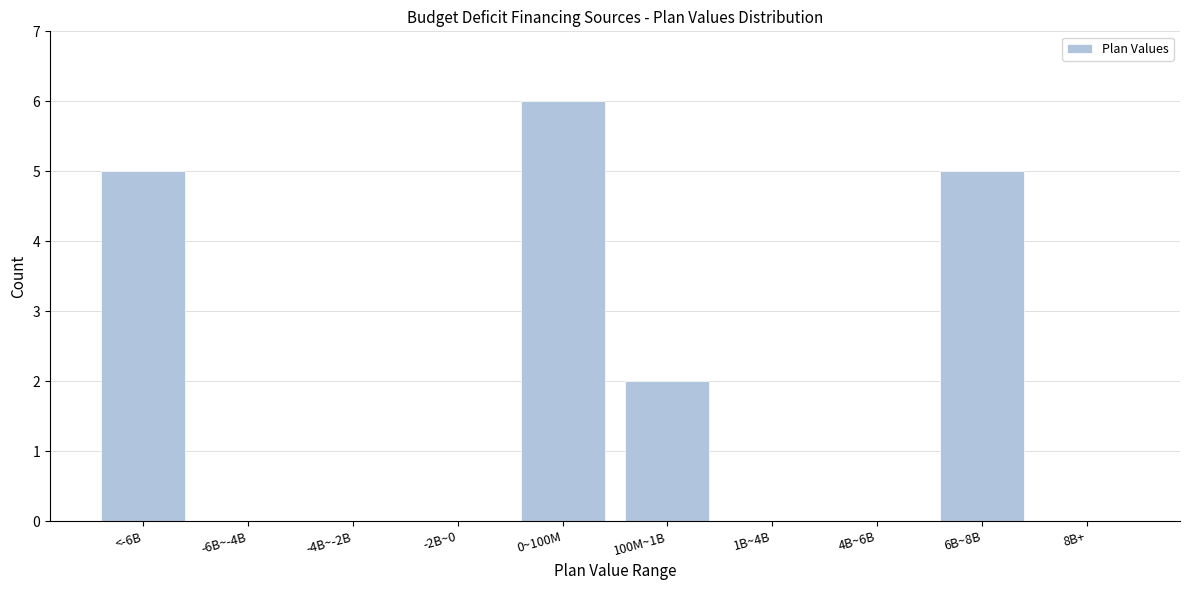

Reading left to right, list all the values displayed in this chart.

<-6B=5	-6B~-4B=0	-4B~-2B=0	-2B~0=0	0~100M=6	100M~1B=2	1B~4B=0	4B~6B=0	6B~8B=5	8B+=0